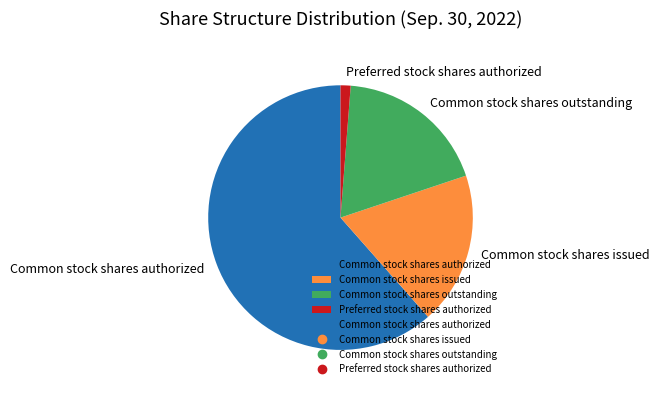

Combined, do Common stock shares issued and Preferred stock shares authorized account for over 50%?

No